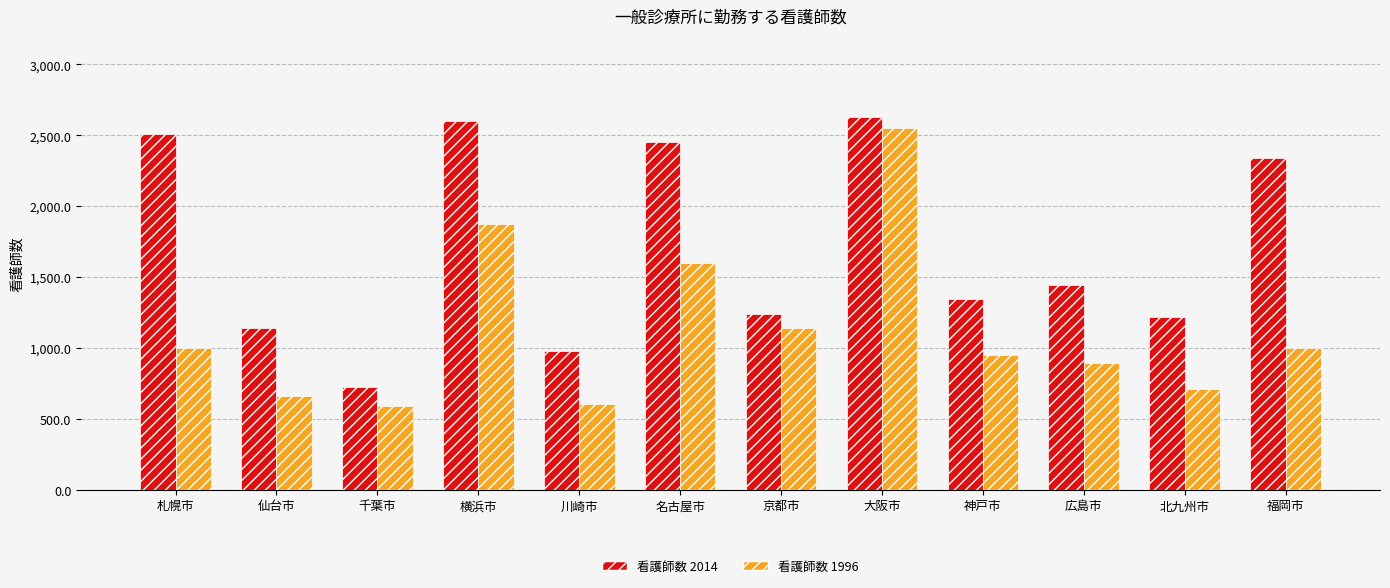

Which series has the largest total across all categories?

看護師数 2014